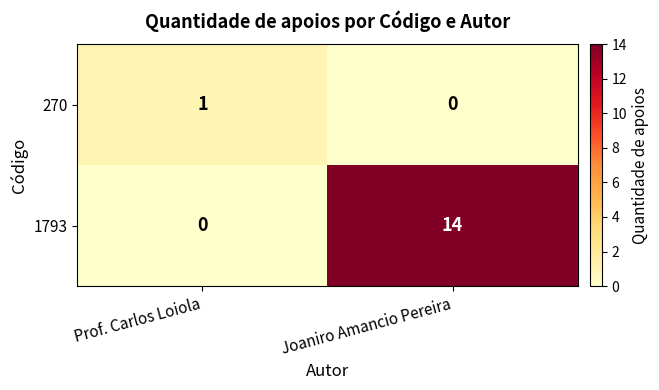

Reading left to right, extract all data points from this chart.

270: Prof. Carlos Loiola=1	Joaniro Amancio Pereira=0
1793: Prof. Carlos Loiola=0	Joaniro Amancio Pereira=14